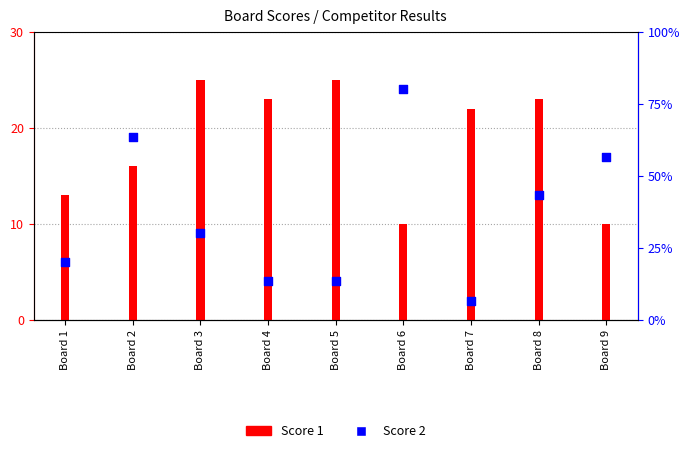

Which series has the largest total across all categories?

Score 1